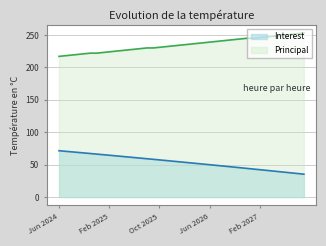

Read the Principal value at Jun 2024.

217.0